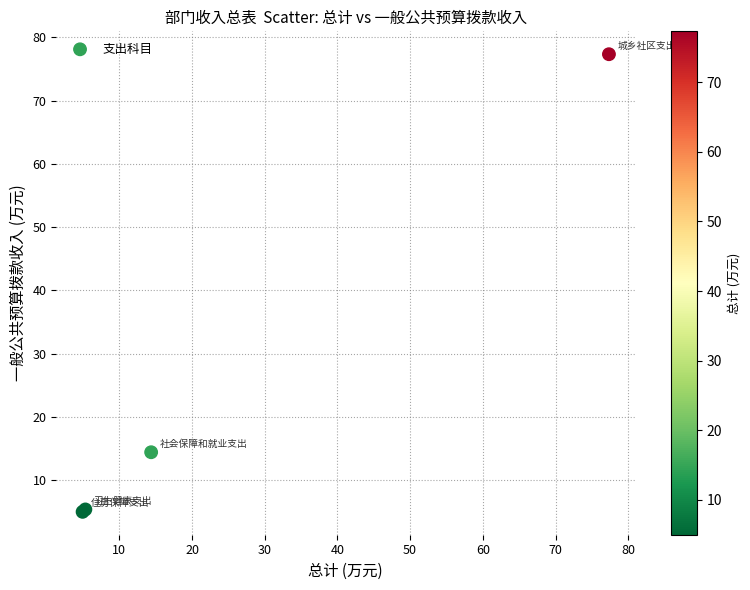

What Y value in the scatter plot is closest to 41?

14.4